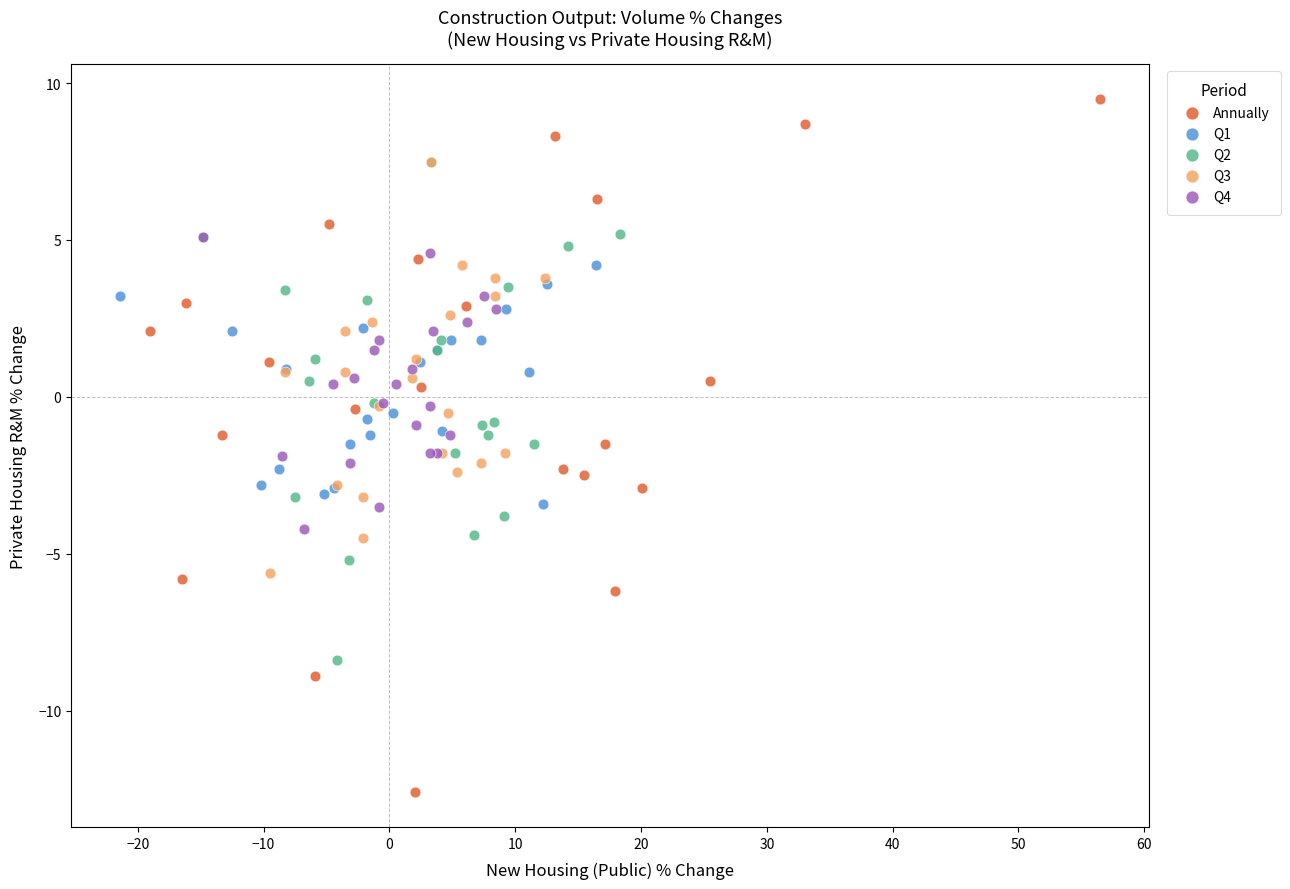

Which series contains the highest Y value?

Annually